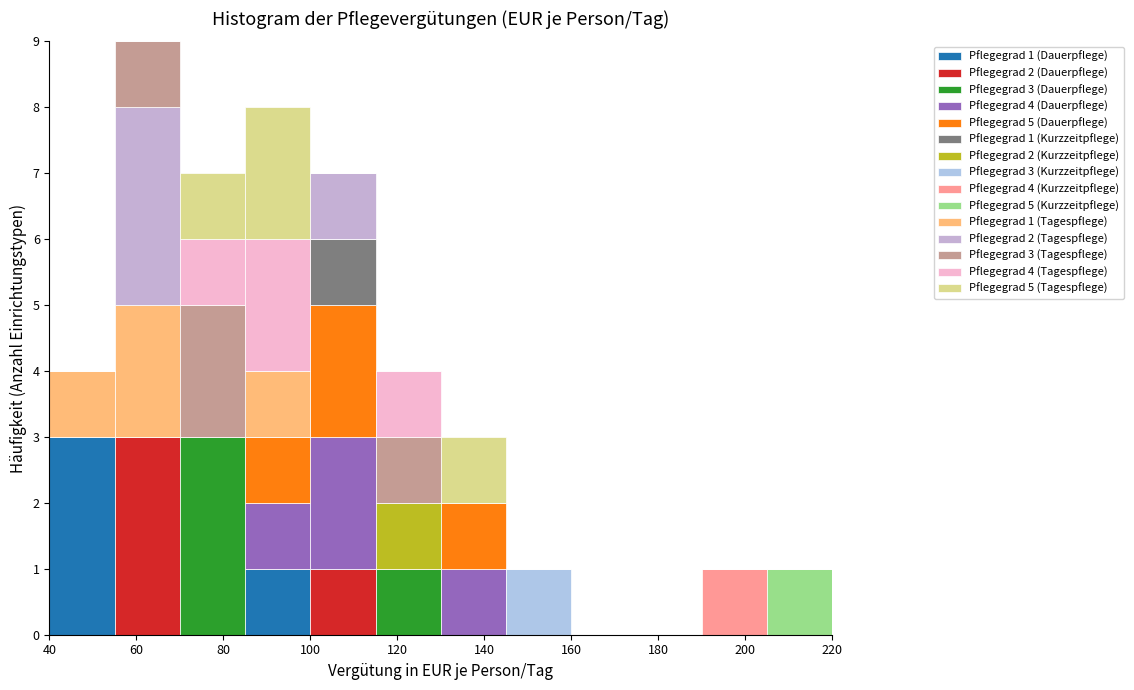

Which range on the x-axis has the tallest stacked bar (by total height)?

55 to 70